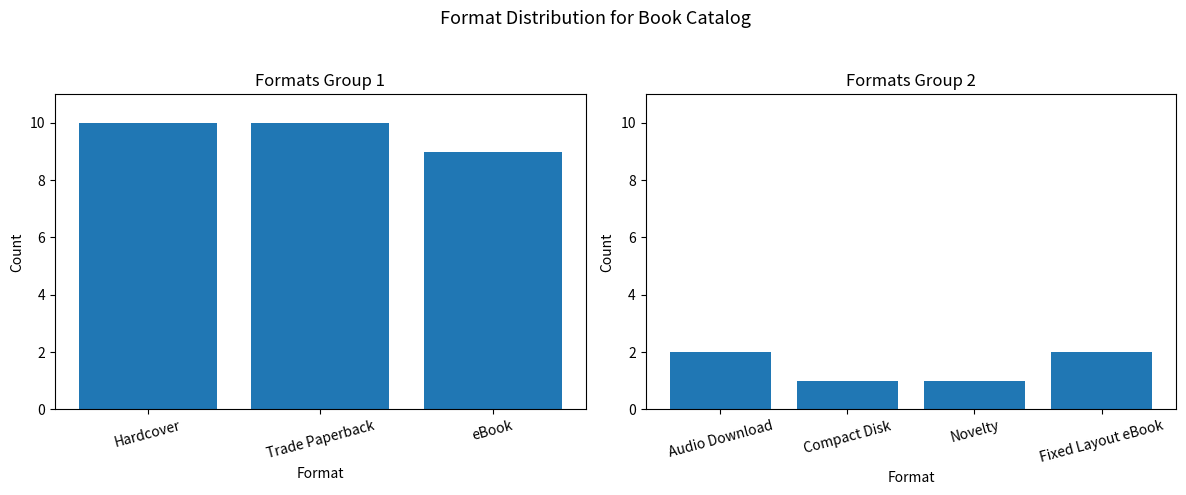

Reading left to right, what are all the values shown in this chart?

Hardcover=10	Trade Paperback=10	eBook=9	Audio Download=2	Compact Disk=1	Novelty=1	Fixed Layout eBook=2